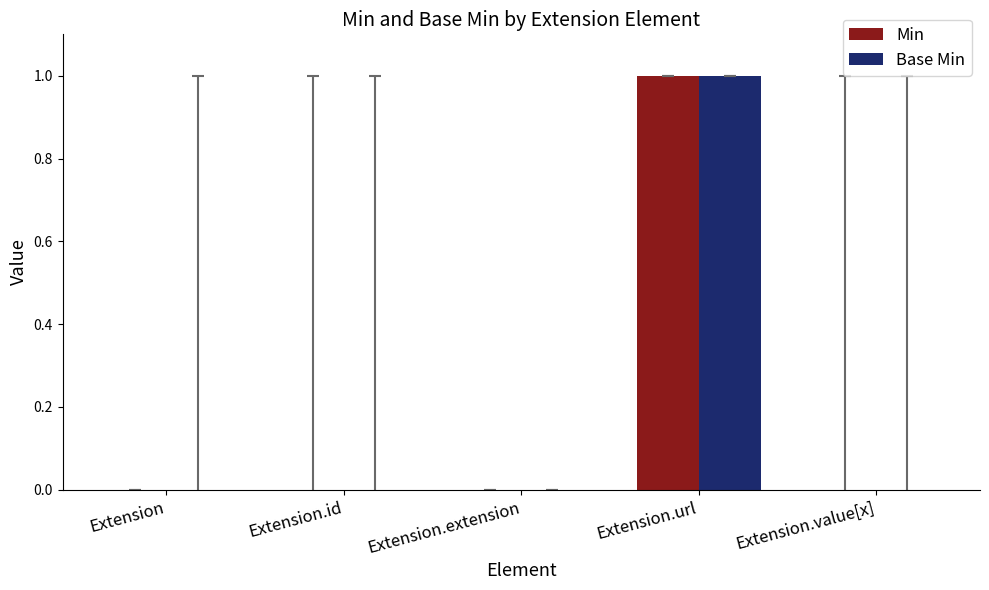

What is the difference between the Base Min values at Extension and Extension.url?

1